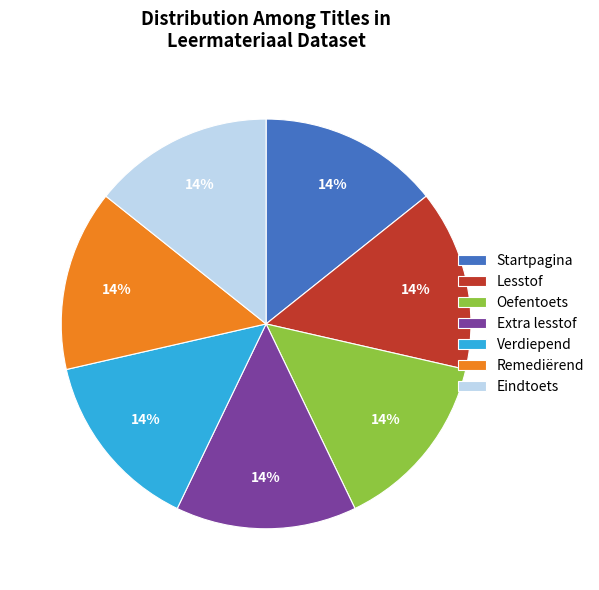

Count the number of slices in the pie.

7